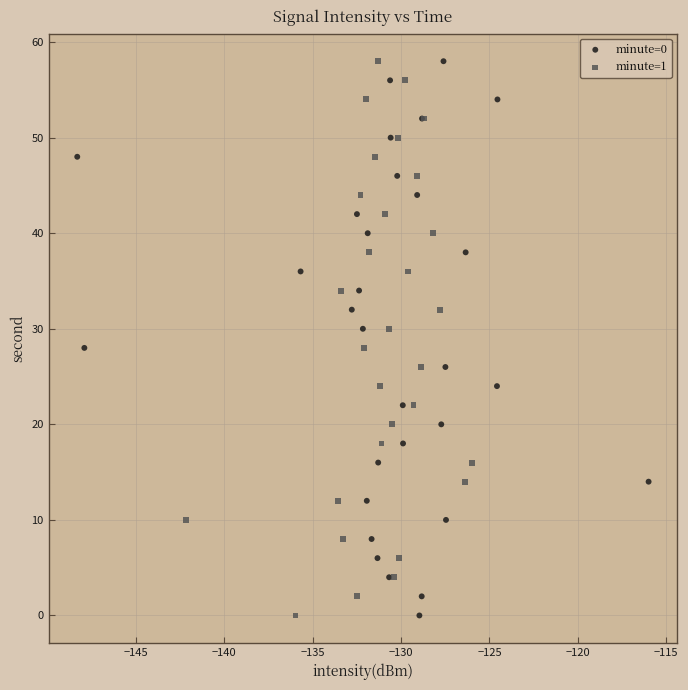

What are all the series names shown in the legend?

minute=0, minute=1